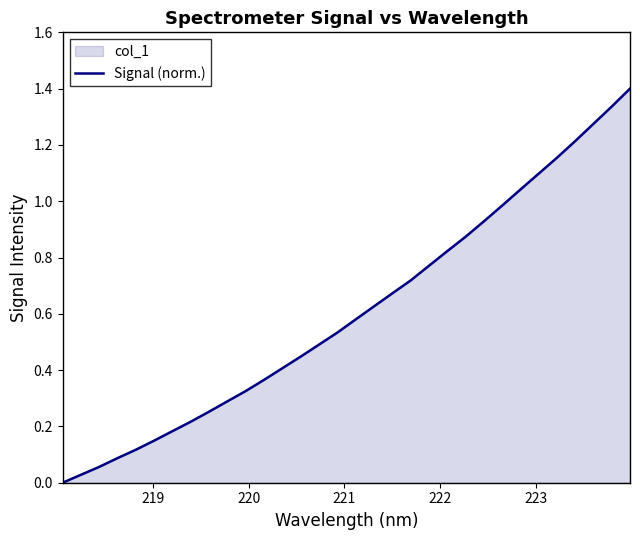

How many lines are shown in the chart?

1